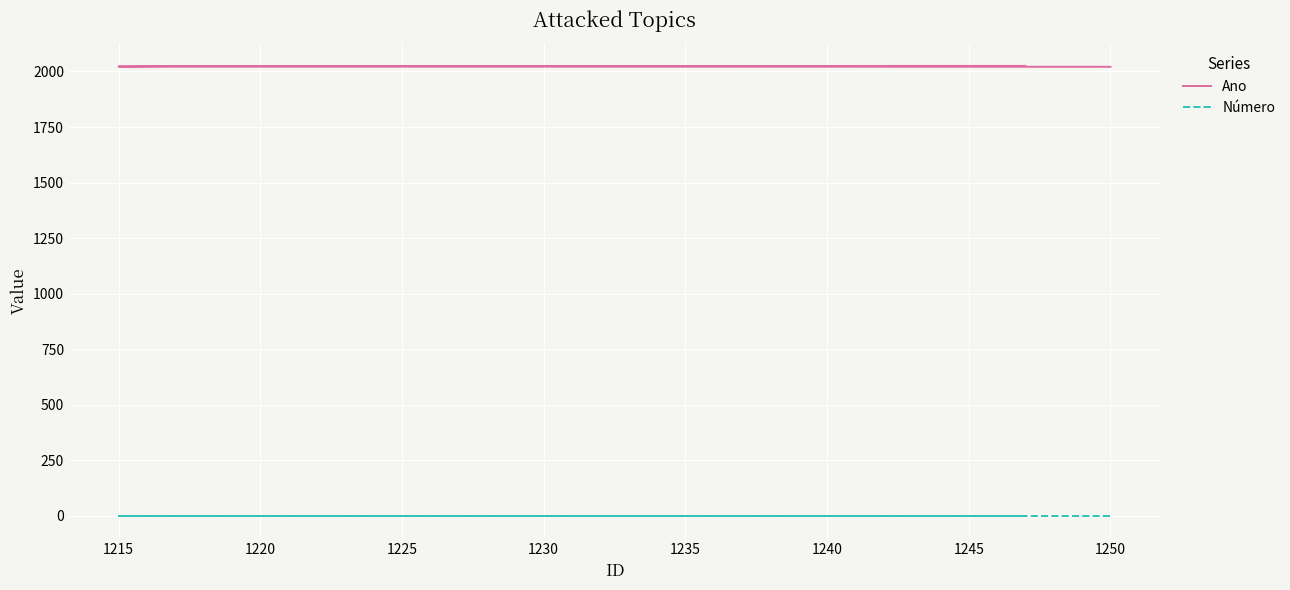

True or false: Ano has a value of 2025 at 1230.

True